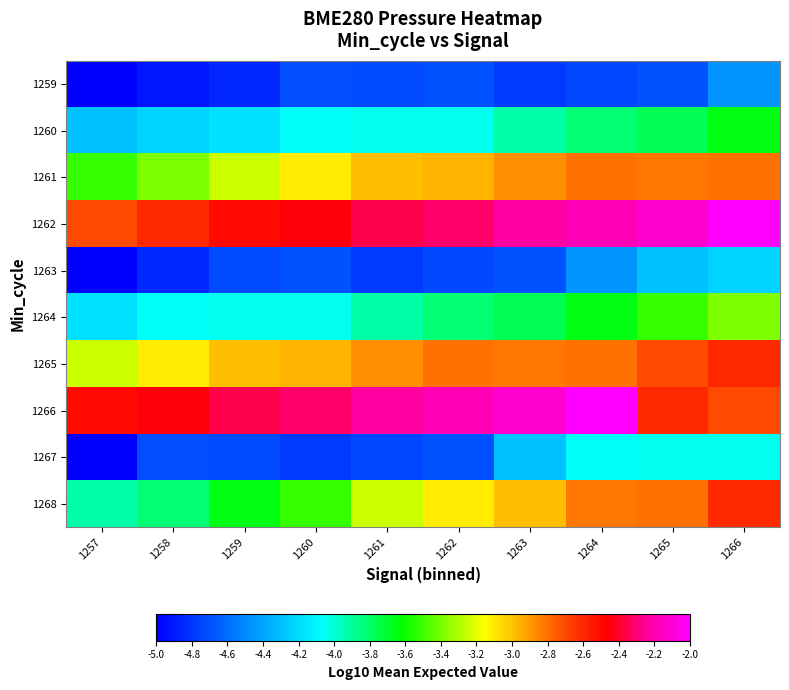

Rank the series by their maximum value, from highest to lowest.

1262, 1266, 1265, 1268, 1261, 1264, 1260, 1267, 1263, 1259